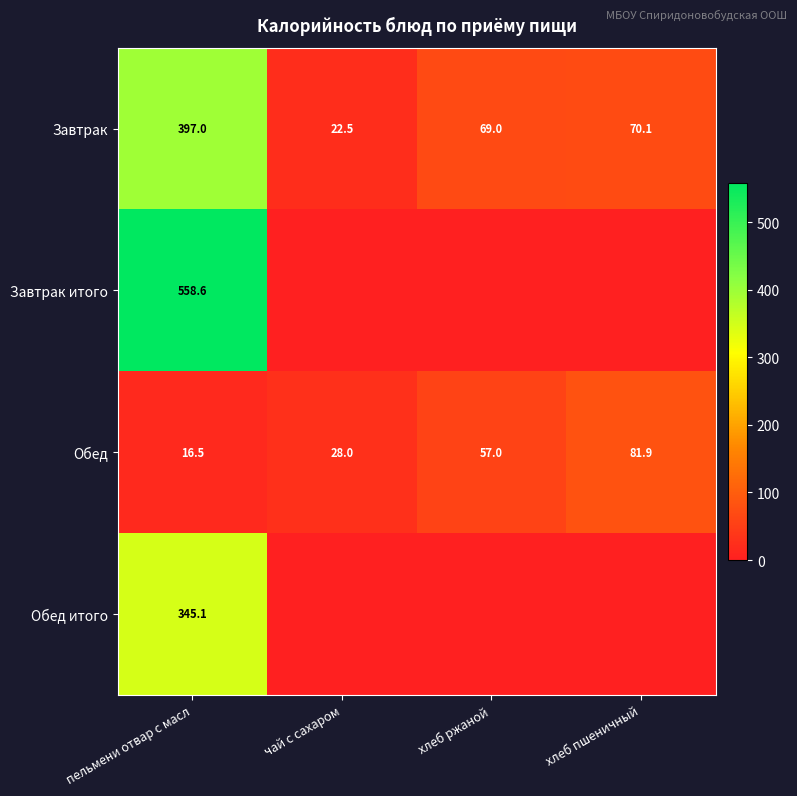

Where is Обед nearest to the value 49?

хлеб ржаной